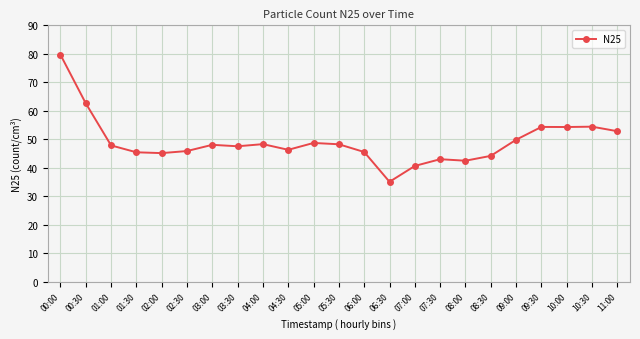

What is the label of the 14th point from the right?

04:30